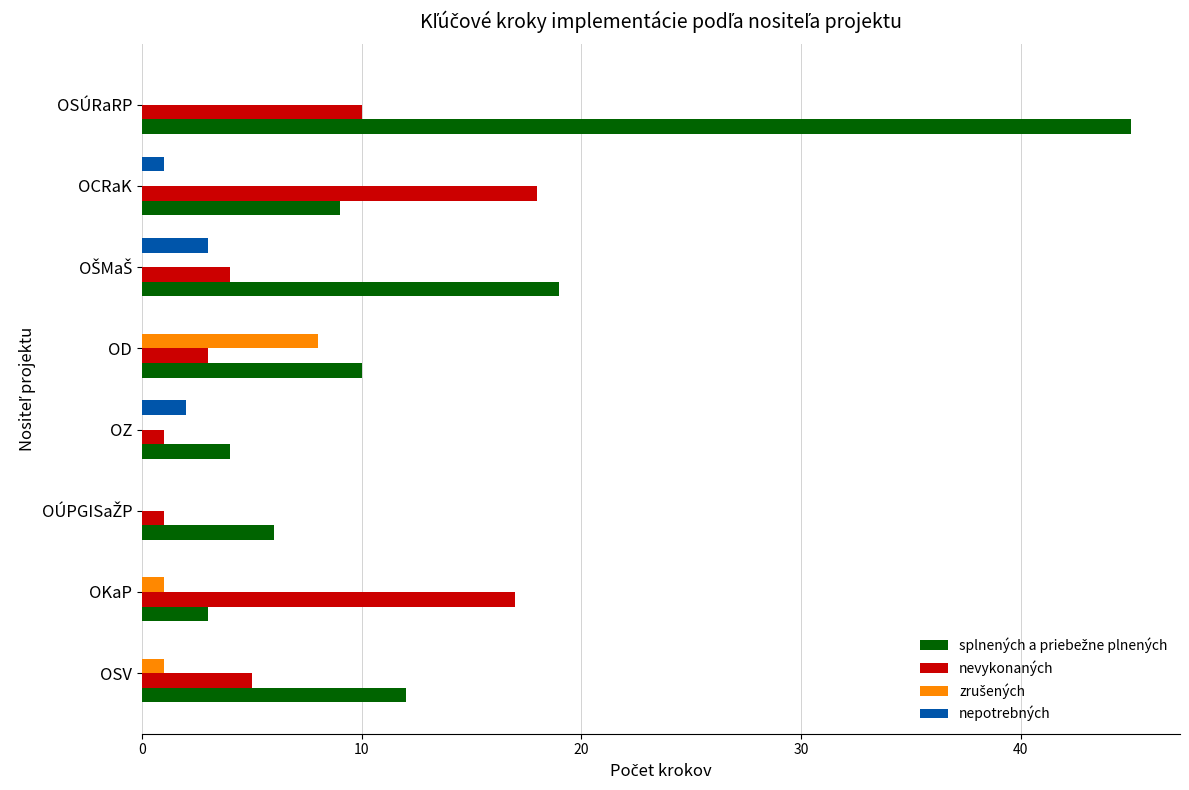

True or false: nevykonaných has a value of 1 at OZ.

True